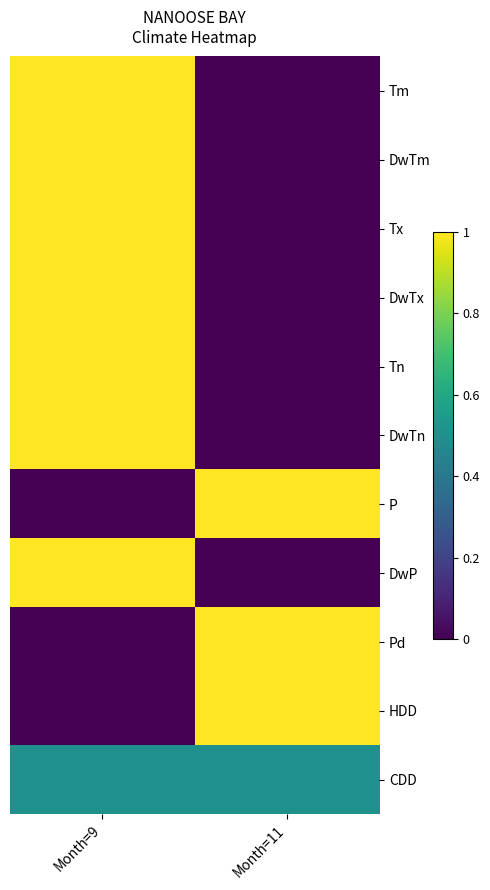

Which label corresponds to the smallest value in the chart?

Month=11